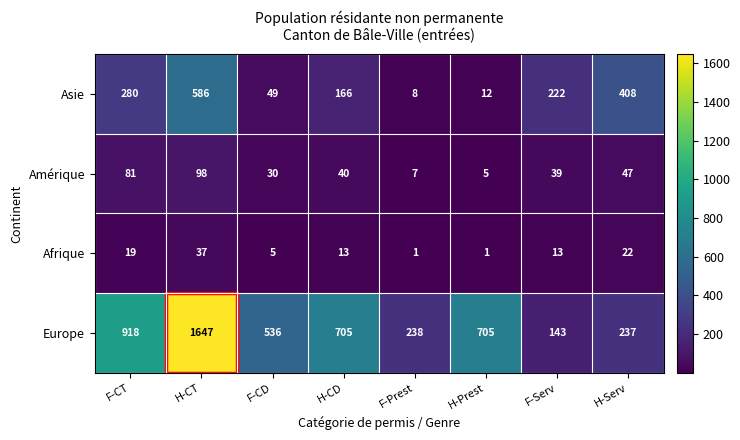

Which series has the widest spread of values?

Europe